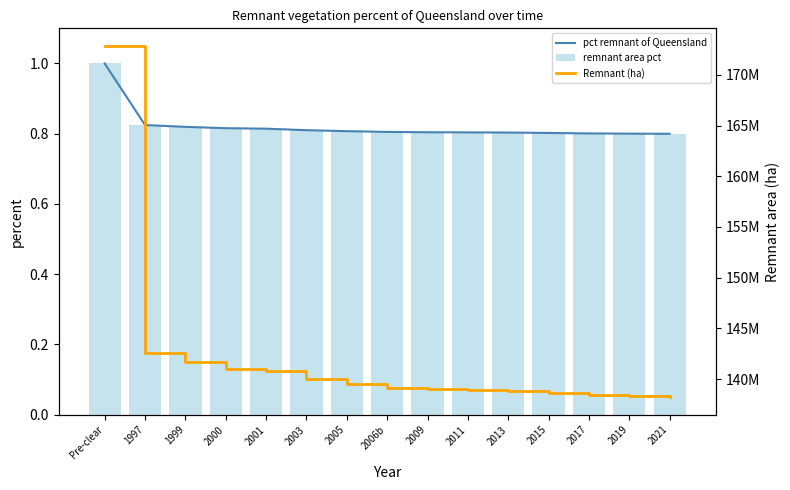

Where does the Remnant (ha) series first go above 139157624?

Pre-clear